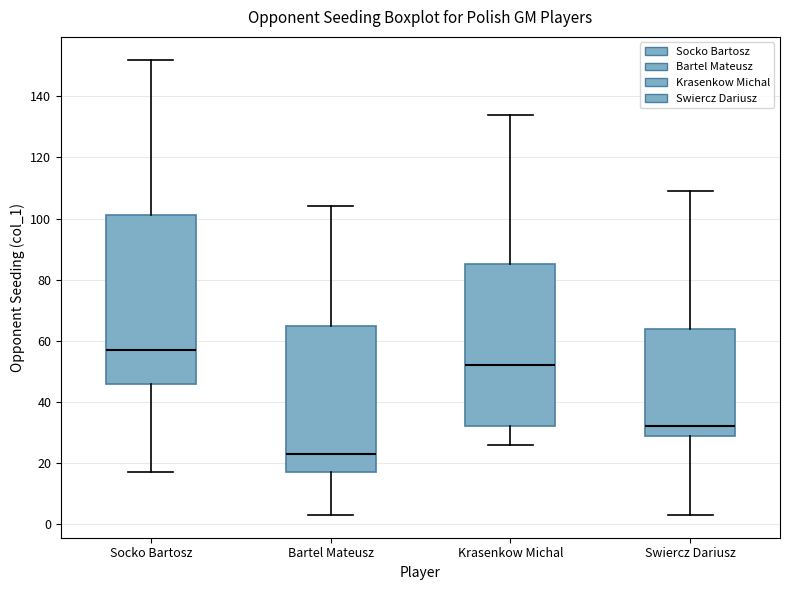

Reading left to right, read every box against the y-axis: the position of its median line, the range the box covers, and the ends of its whiskers. The values are not printed on the chart, so give them approximately, as read against the axis.

Socko Bartosz: median 58, box 46 to 102, whiskers 18 to 152
Bartel Mateusz: median 24, box 18 to 66, whiskers 4 to 104
Krasenkow Michal: median 52, box 32 to 86, whiskers 26 to 134
Swiercz Dariusz: median 32, box 30 to 64, whiskers 4 to 110